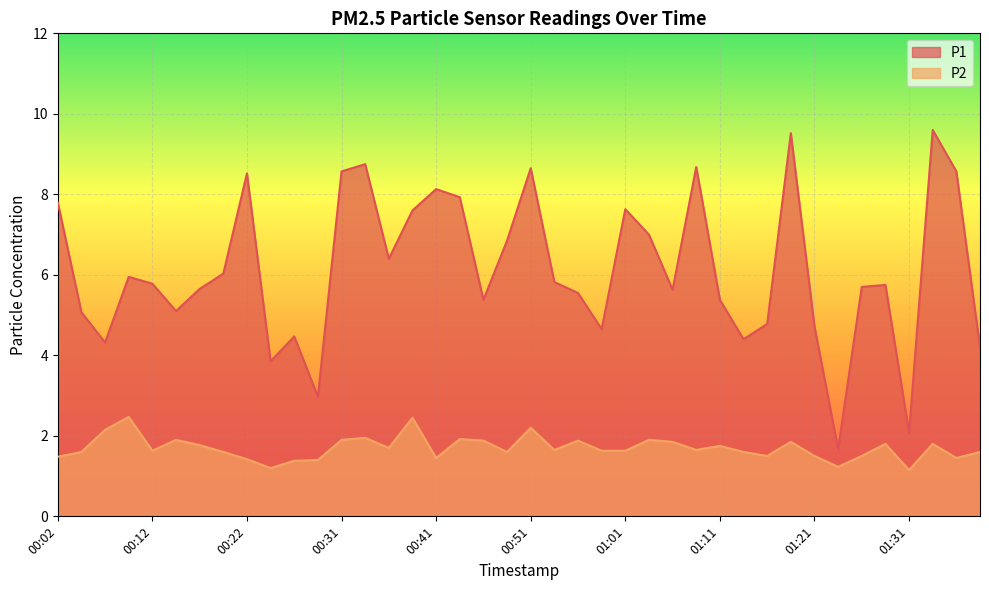

What is the maximum value for P1?

9.6